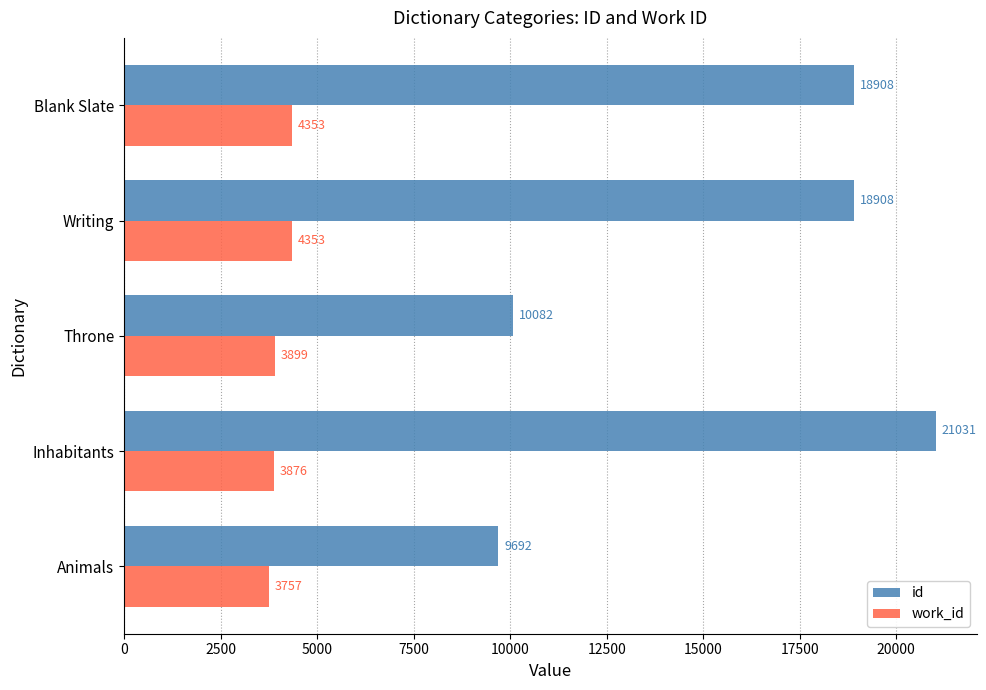

True or false: work_id has a value of 1657 at Animals.

False